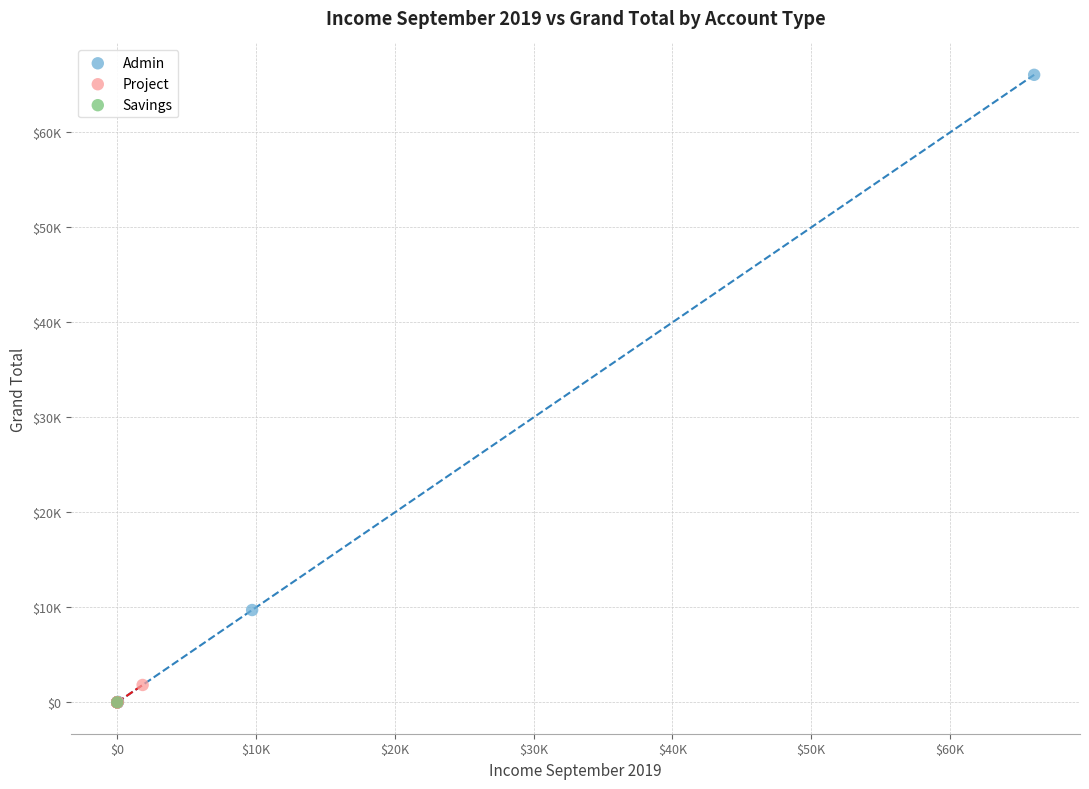

What are all the series names shown in the legend?

Admin, Project, Savings